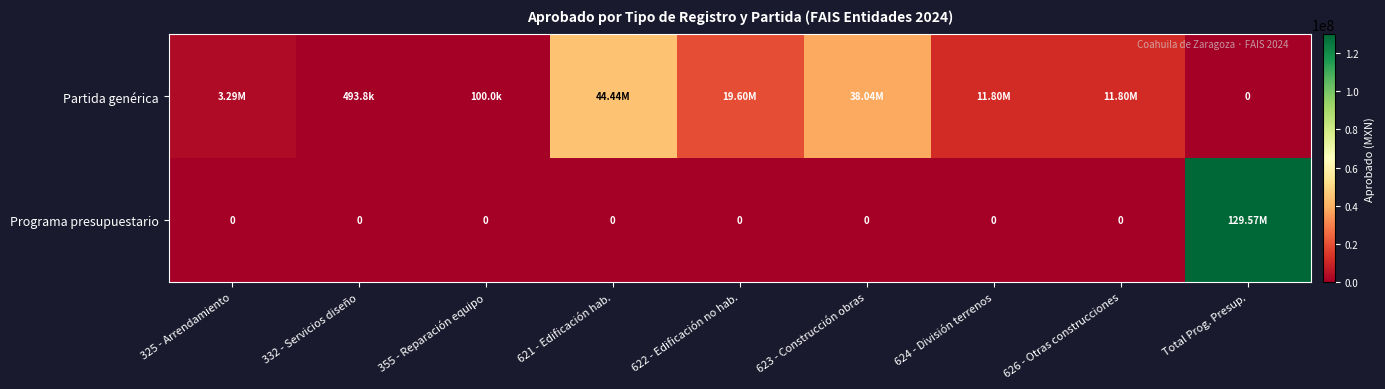

What is the maximum value shown in the chart?

129567208